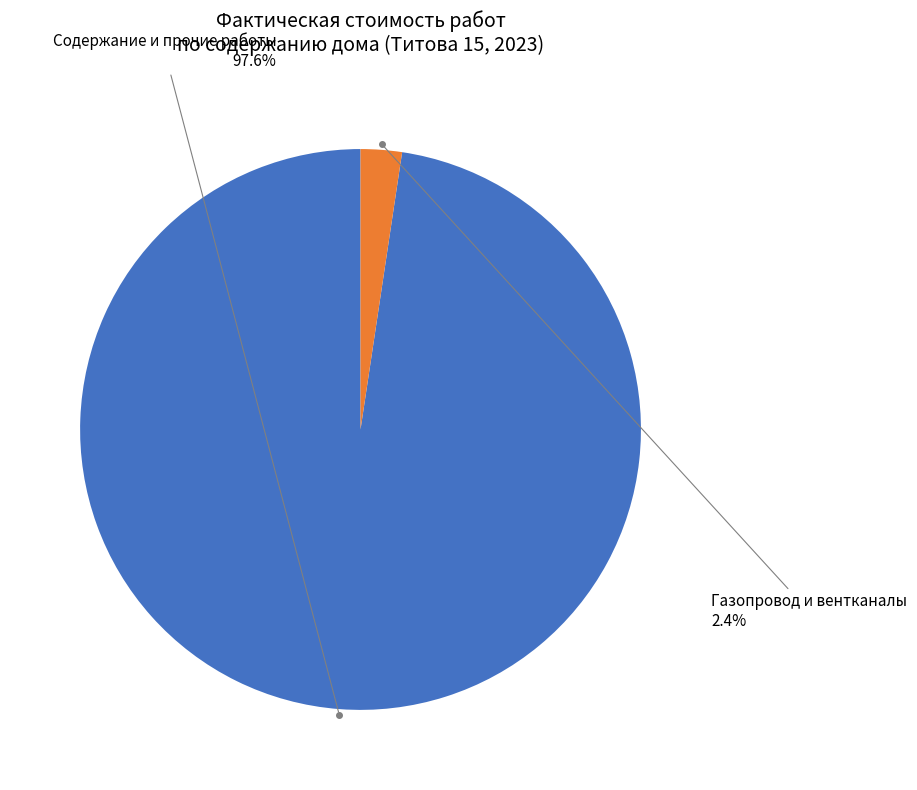

Is there a majority slice in this chart?

Yes